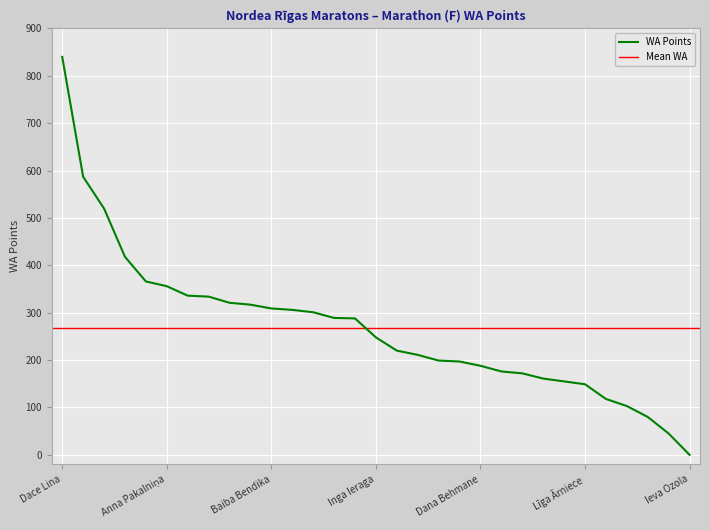

What is the approximate value at Jolanta Burkēvica, to the nearest 50?

50